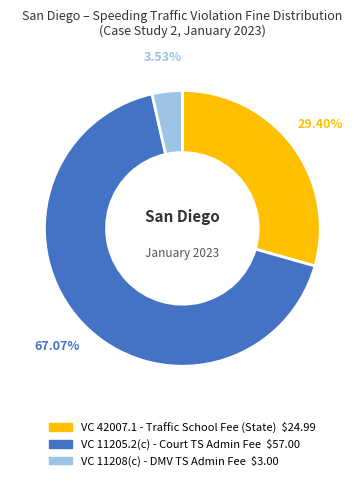

Is there a majority slice in this chart?

Yes